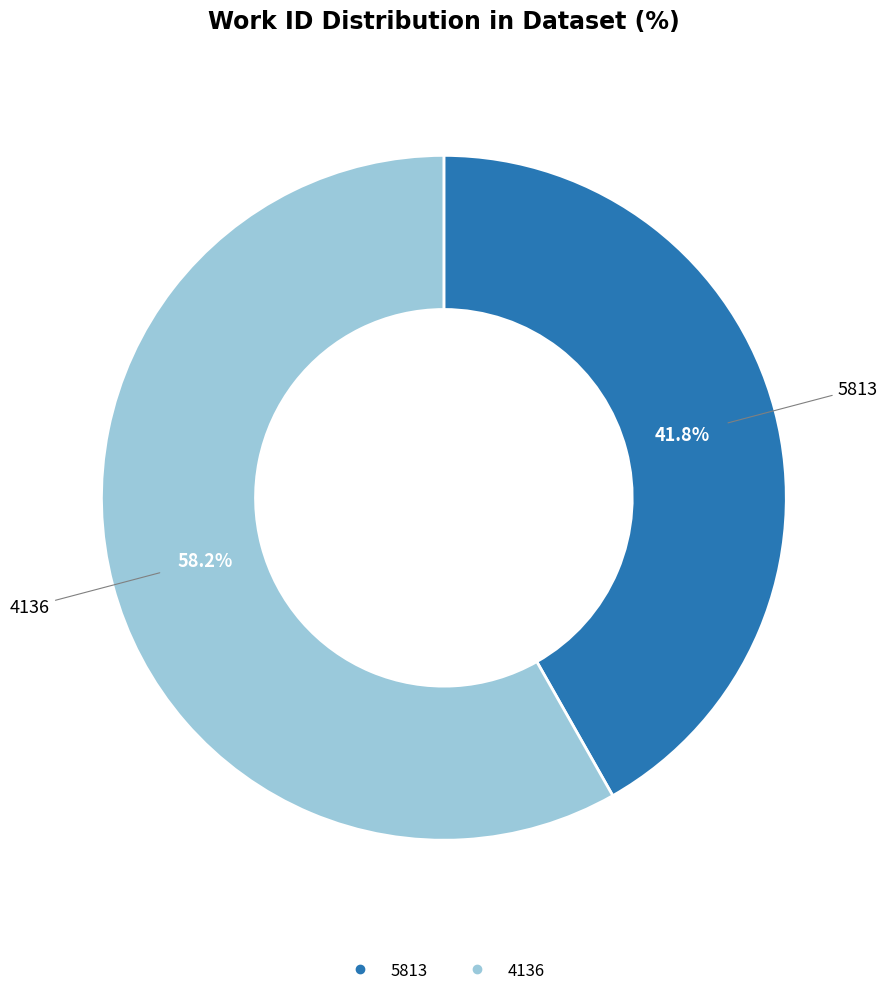

To the nearest percent, what is the difference between the 5813 and 4136 slice percentages?

16%